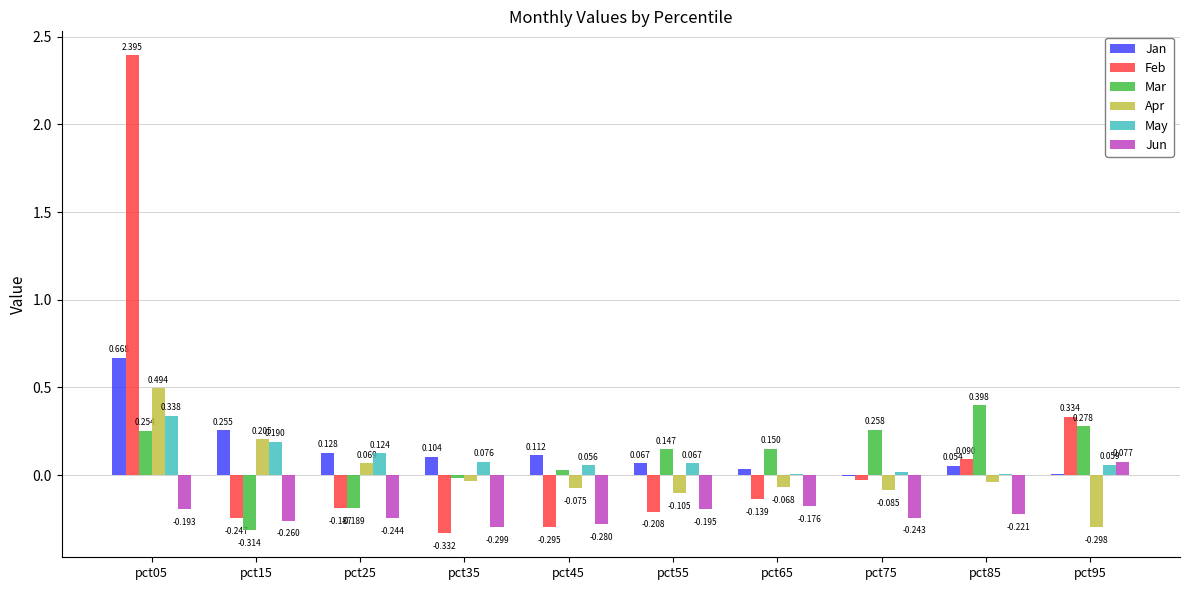

True or false: May has a value of 0.5 at pct05.

False